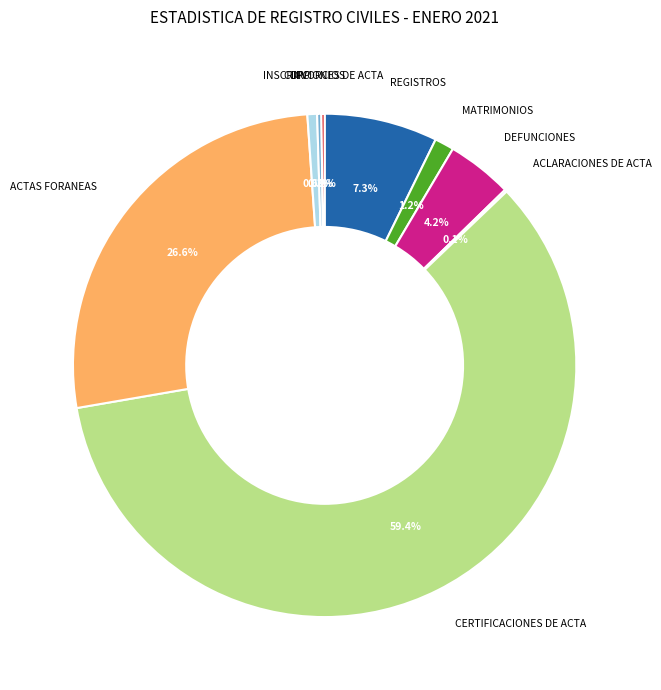

Is there a majority slice in this chart?

Yes